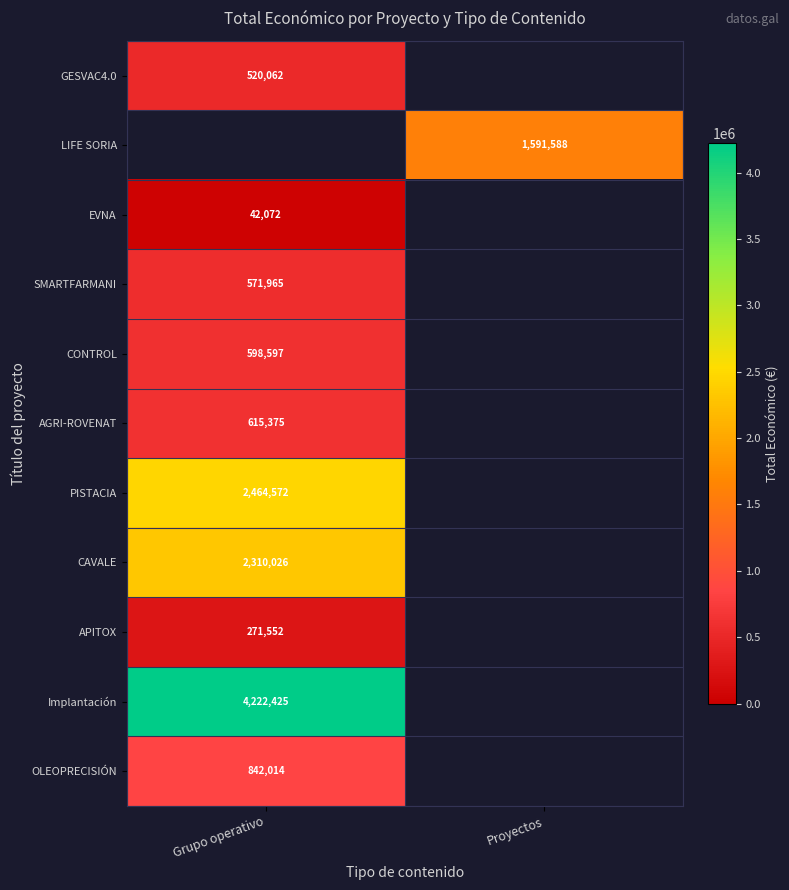

How many series are shown in this chart?

11